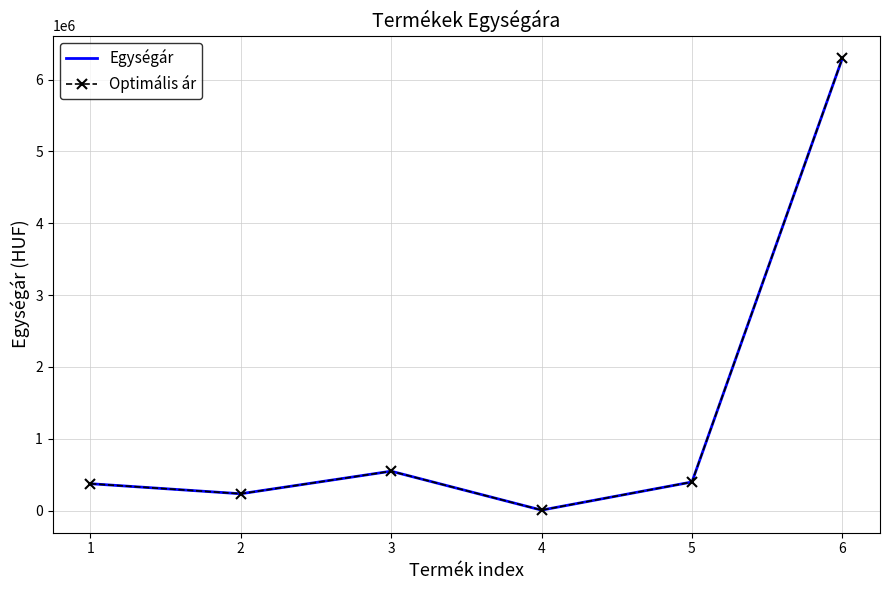

Reading left to right, what are all the values shown in this chart?

Egységár: 1=375000	2=235000	3=549000	4=7100	5=399000	6=6299000
Optimális ár: 1=375000	2=235000	3=549000	4=7100	5=399000	6=6299000